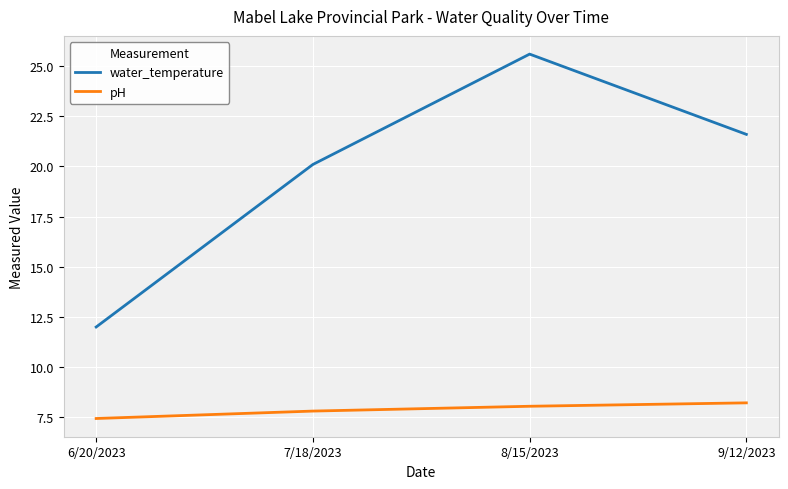

True or false: water_temperature and pH cross at least once.

False